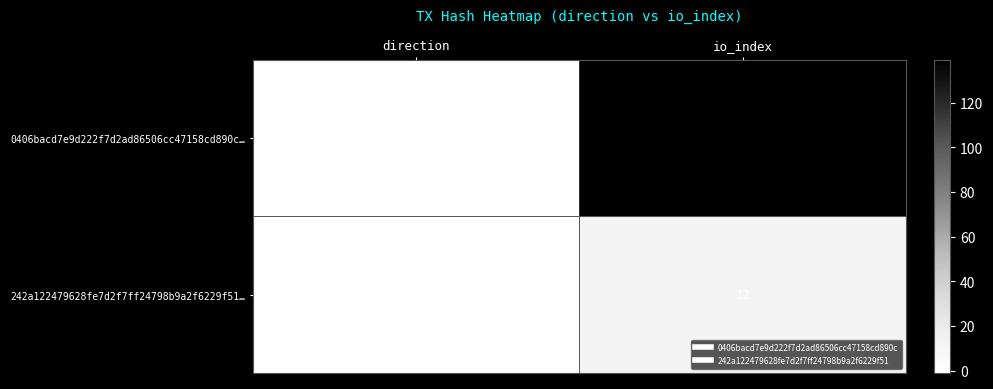

Where is 242a122479628fe7d2f7ff24798b9a2f6229f51… nearest to the value 6?

direction